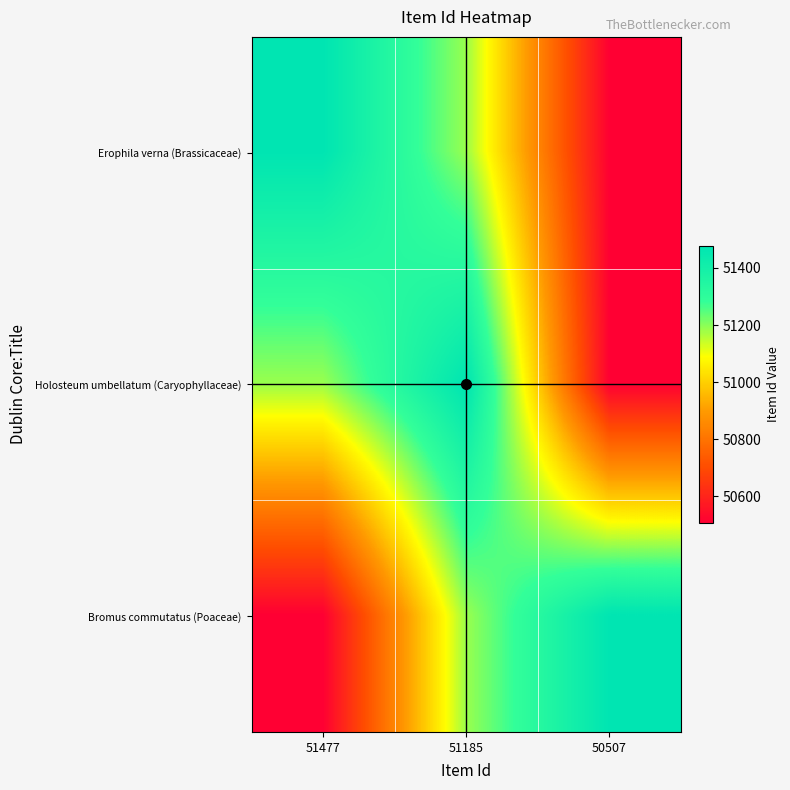

At which category does the chart reach its minimum across all series?

50507